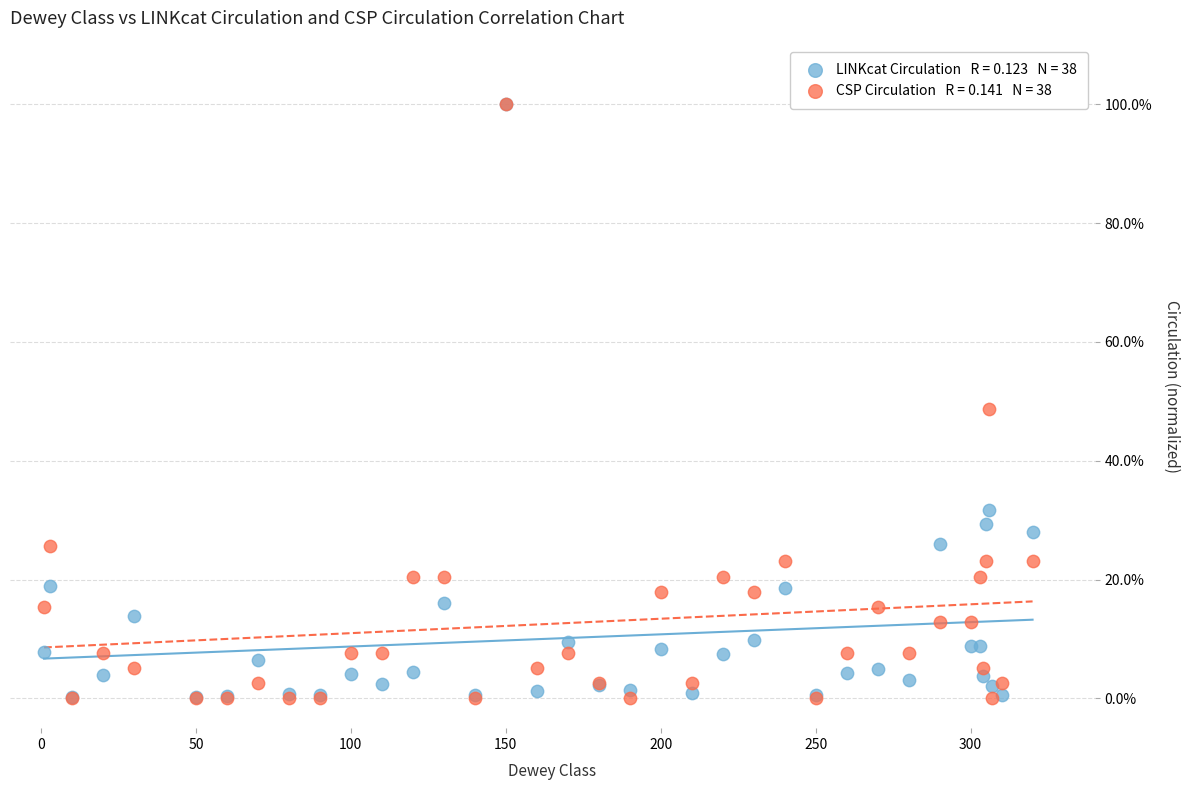

Across all series, what Y value is closest to 50?

48.7